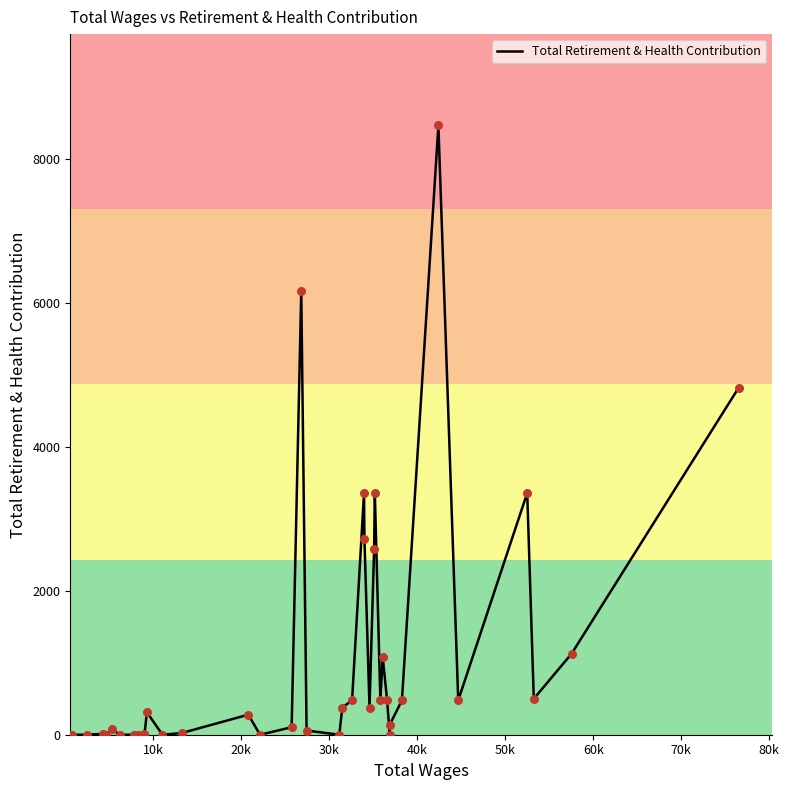

What is the difference between the maximum and minimum values?

8459